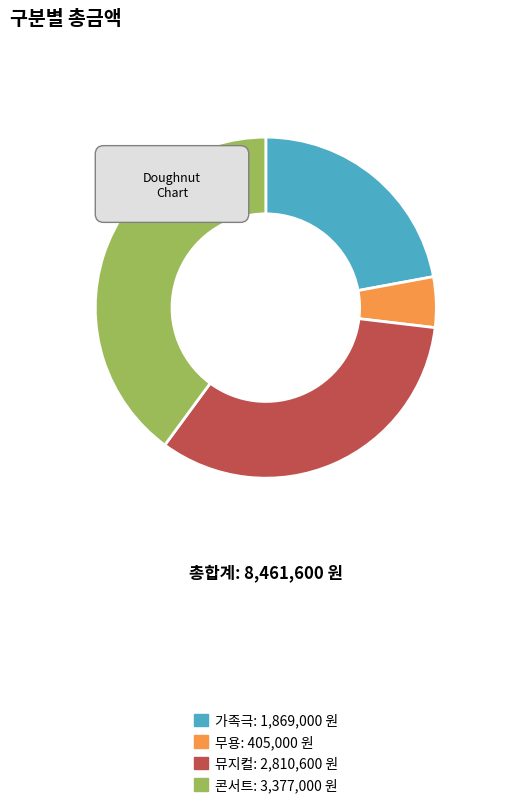

To the nearest percent, what percentage of the pie is 무용?

5%